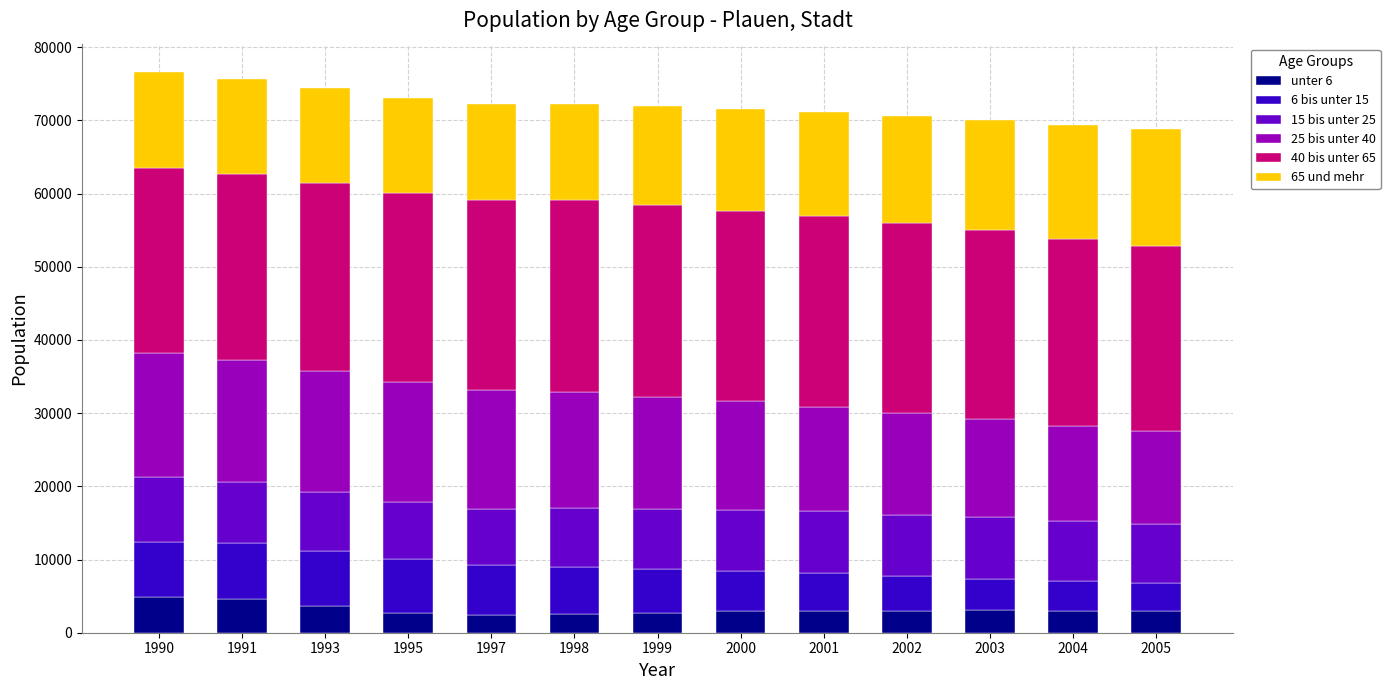

Are the bars horizontal?

No